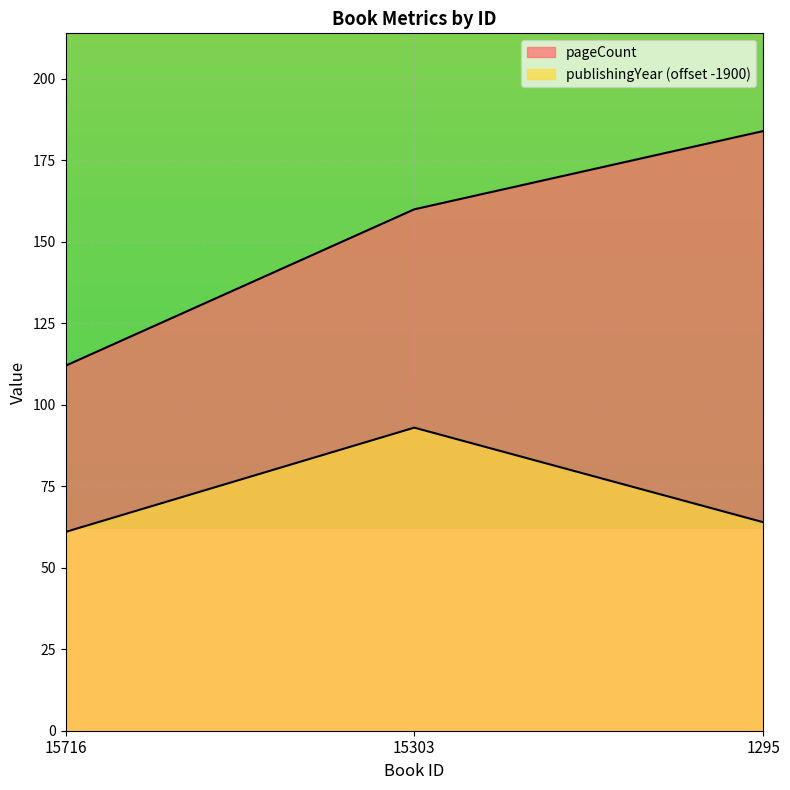

The publishingYear series shows 64 at 1295. True or false?

True